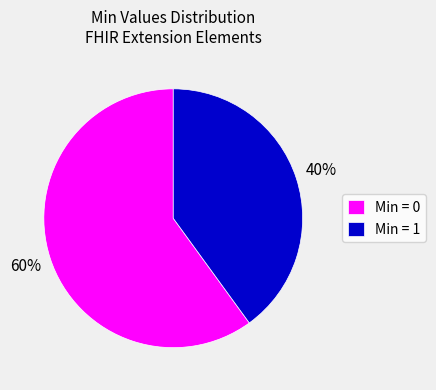

Is it true that Min = 0 is 60% of the pie?

True